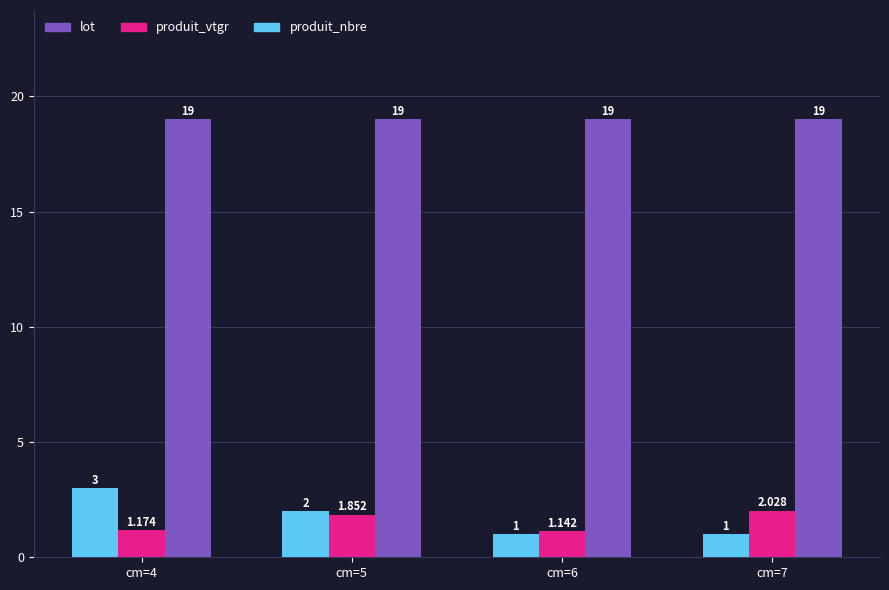

What is the value of the lot bar at the 3rd from the left?

19.0